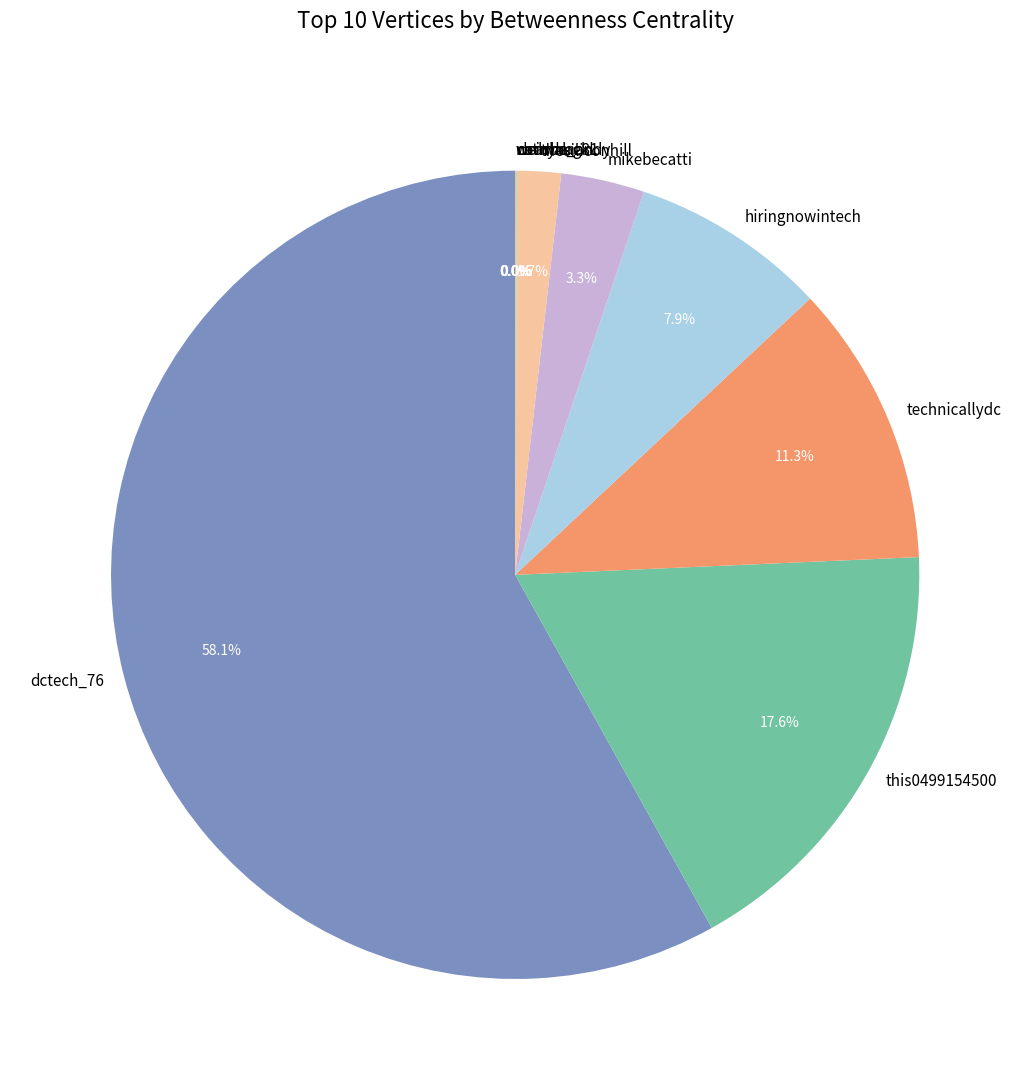

Is the sum of this0499154500 and technicallydc greater than half?

No